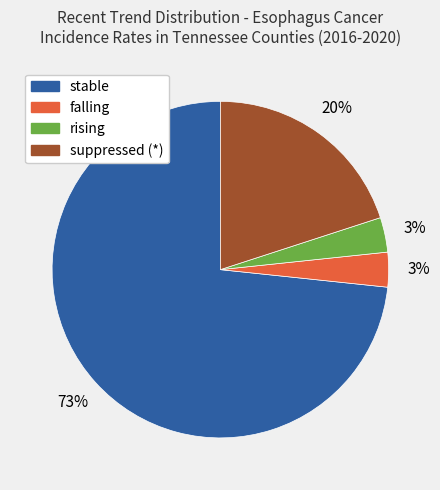

What is the majority slice?

stable